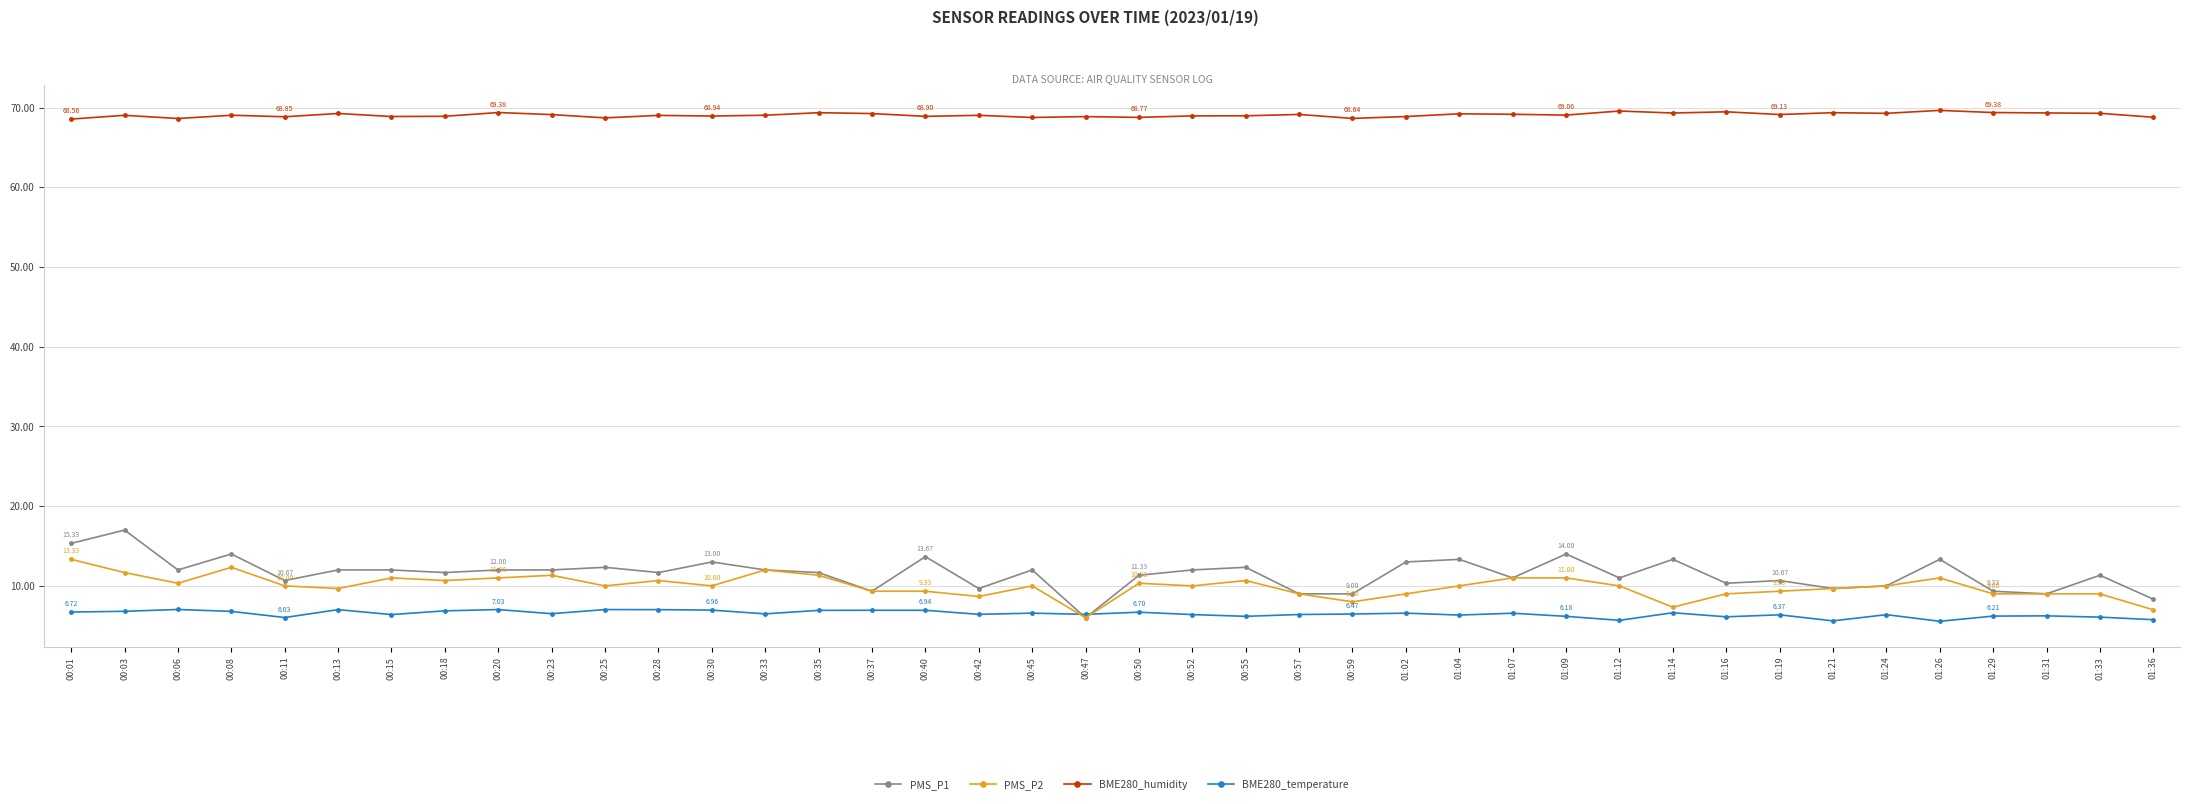

In BME280_humidity, how many points are lower than both neighbors (excluding endpoints)?

13